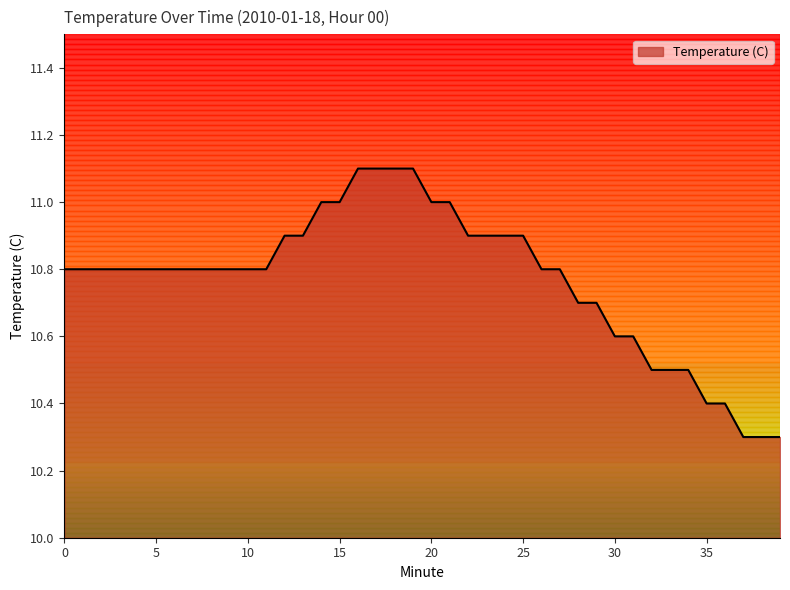

What is the difference between the maximum and minimum values?

0.8